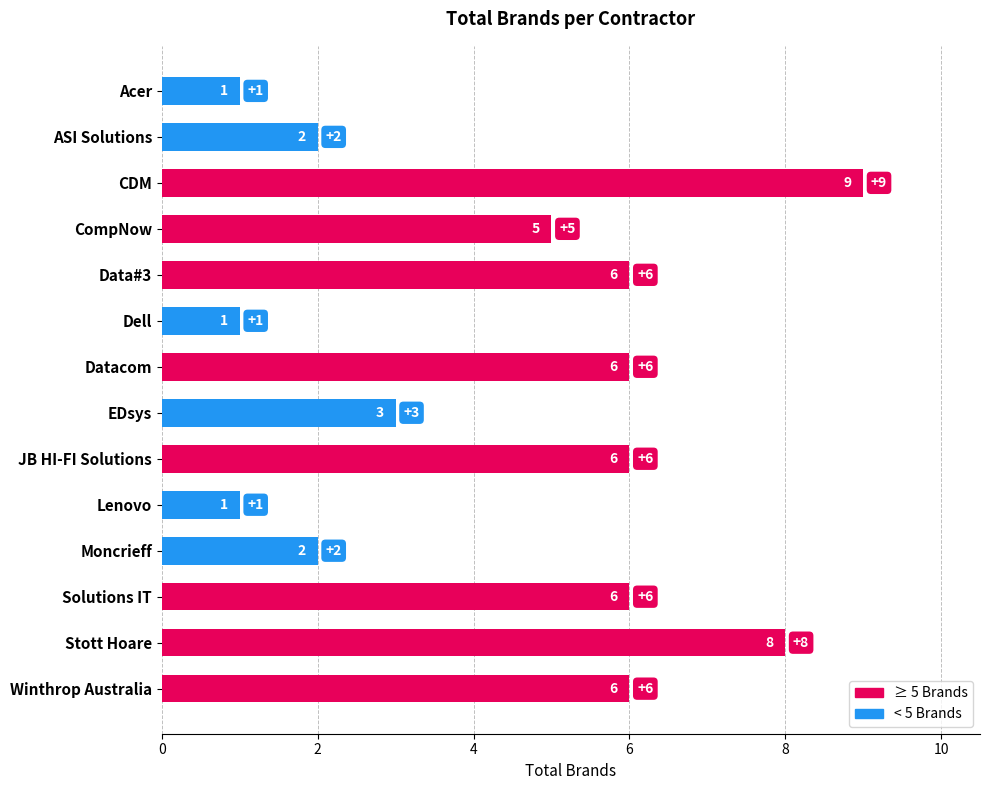

How many values are between 2 and 6?

9